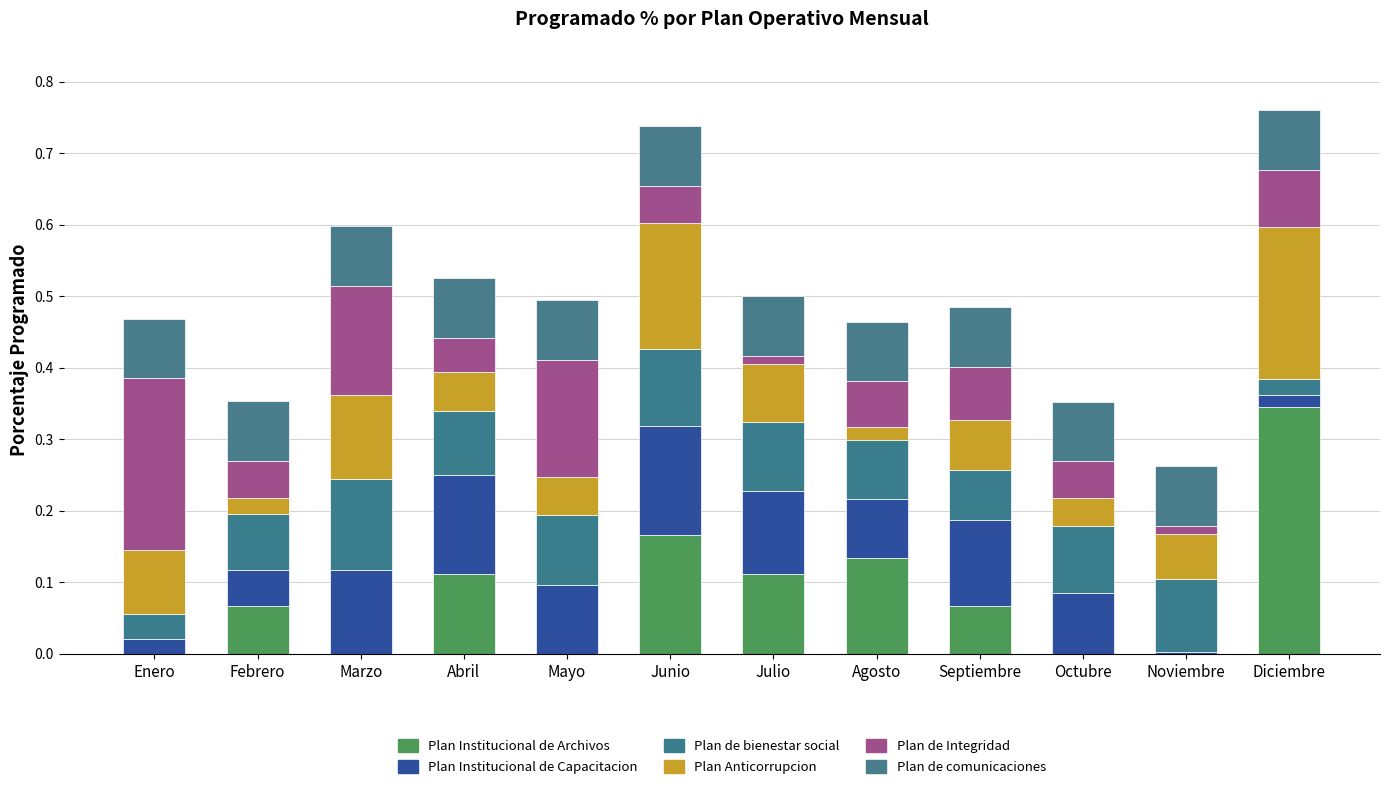

What is the sum of the Plan de comunicaciones values at Mayo and Agosto?

0.2